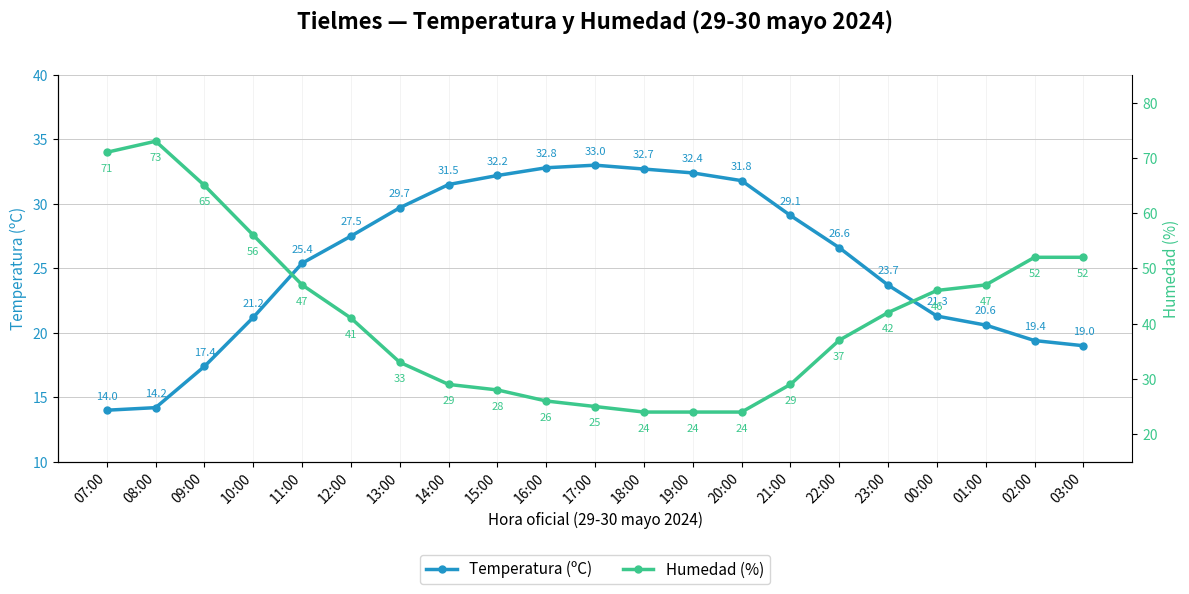

Reading left to right, list all the values displayed in this chart.

Temperatura (ºC): 14.0	14.2	17.4	21.2	25.4	27.5	29.7	31.5	32.2	32.8	33.0	32.7	32.4	31.8	29.1	26.6	23.7	21.3	20.6	19.4	19.0
Humedad (%): 71.0	73.0	65.0	56.0	47.0	41.0	33.0	29.0	28.0	26.0	25.0	24.0	24.0	24.0	29.0	37.0	42.0	46.0	47.0	52.0	52.0